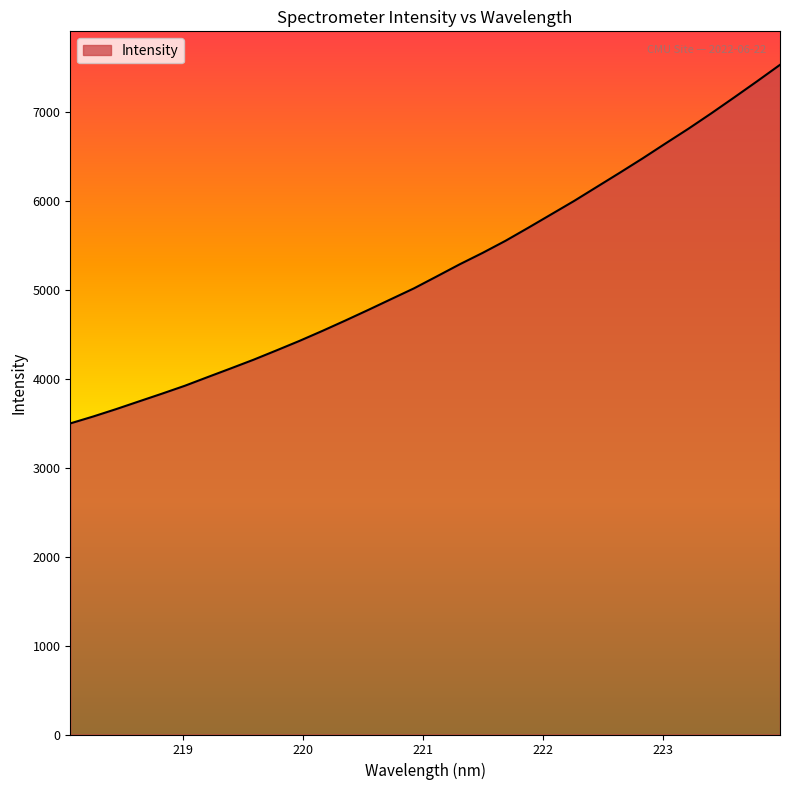

What is the difference between the second highest and minimum values?

3849.1